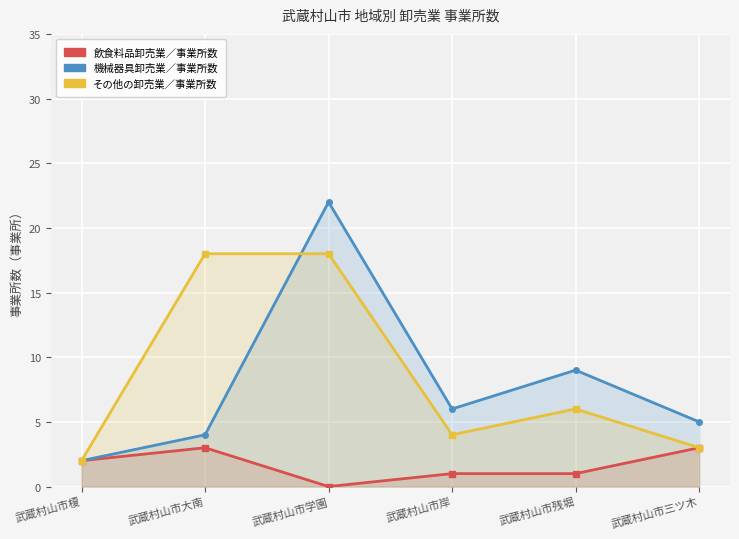

The 飲食料品卸売業／事業所数 series shows 2 at 武蔵村山市学園. True or false?

False